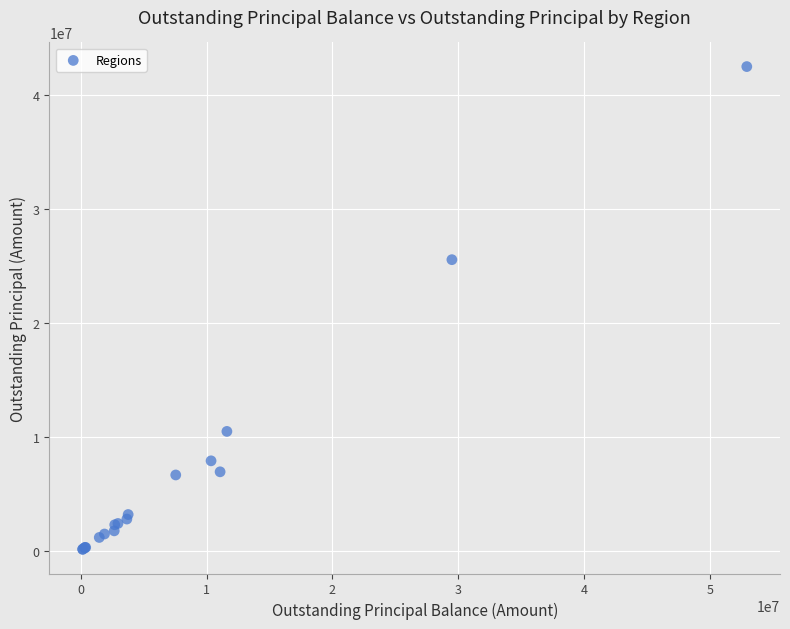

What Y value in the scatter plot is closest to 21296016?

25536586.9